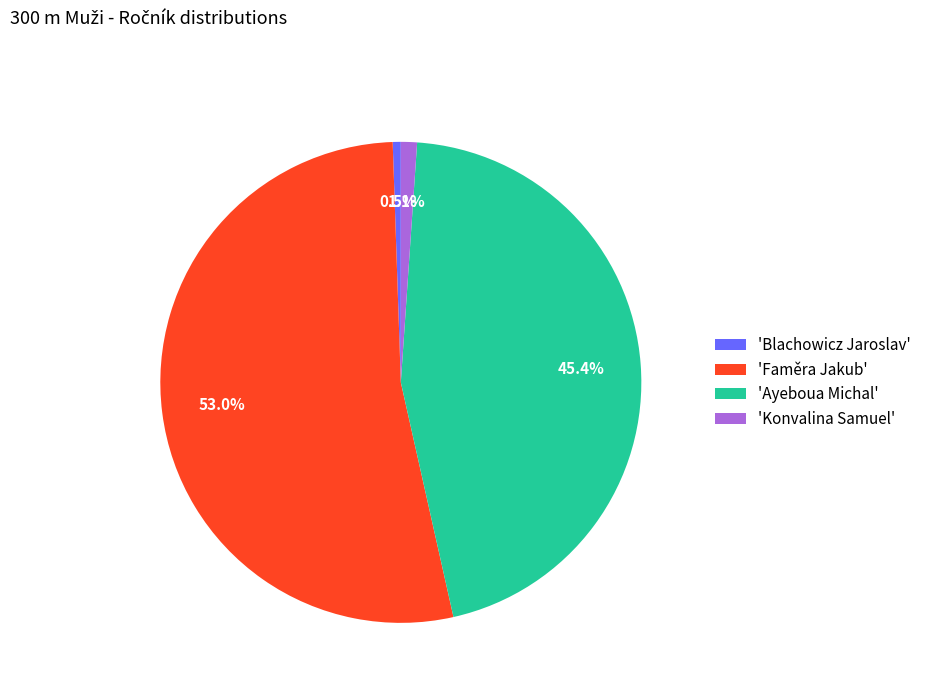

What portion of the pie excludes 'Faměra Jakub'?

47.0%